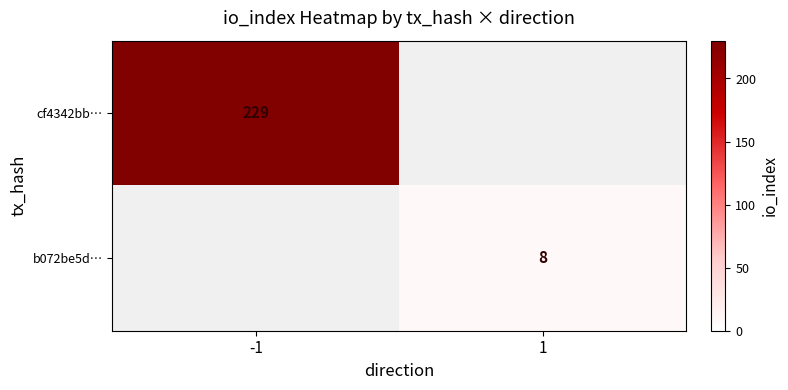

Is the value of cf4342bb… at -1 greater than the value of b072be5d… at 1?

Yes